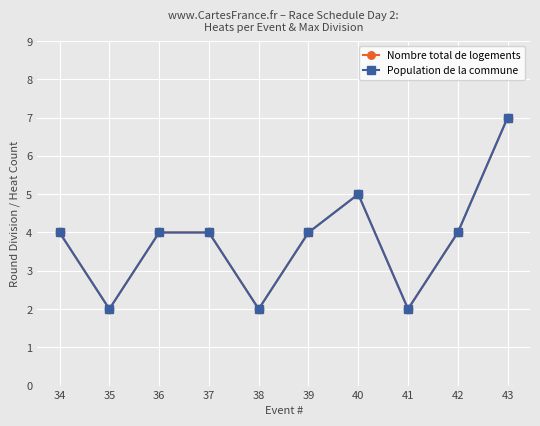

What is the difference between the maximum and minimum values in the Nombre total de logements series?

5